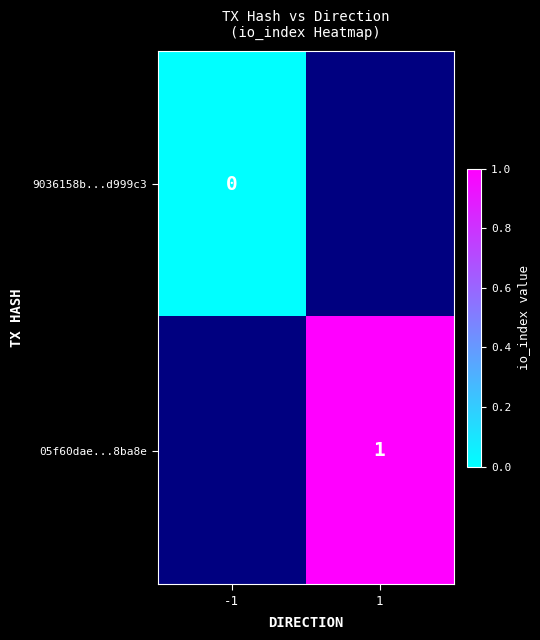

The 05f60dae...8ba8e series shows 1 at 1. True or false?

True